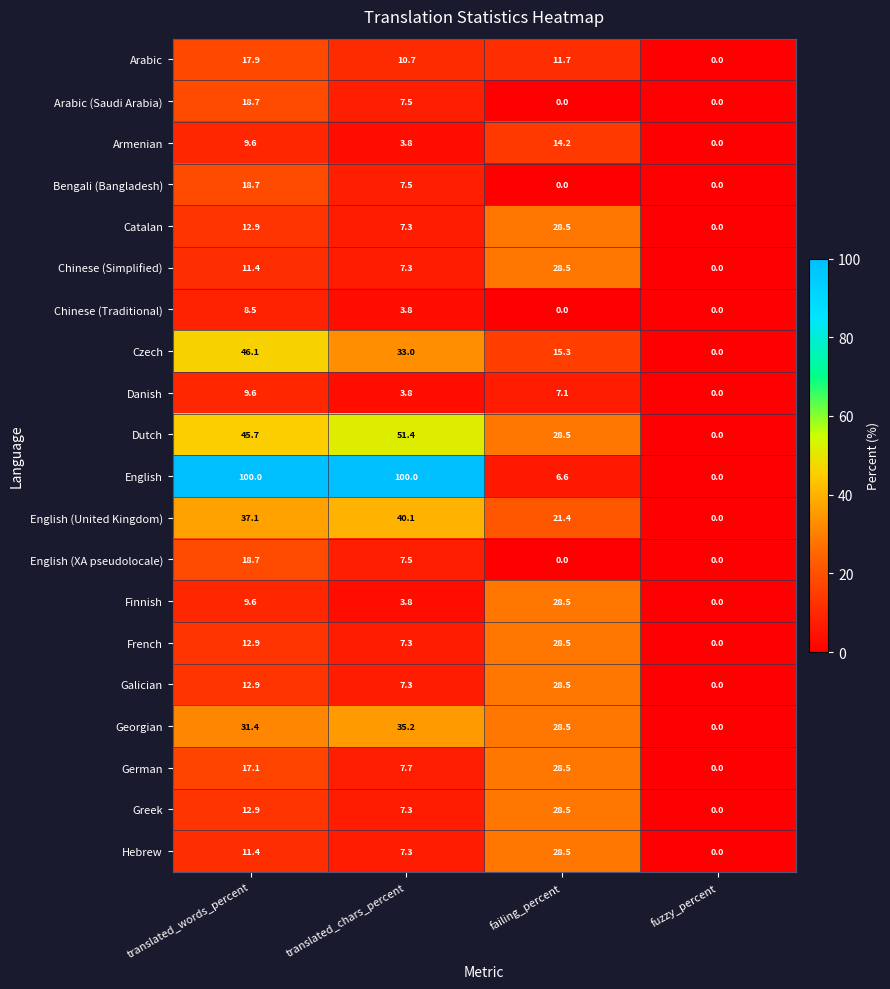

What is the difference between the maximum and second lowest values in the Arabic series?

7.2